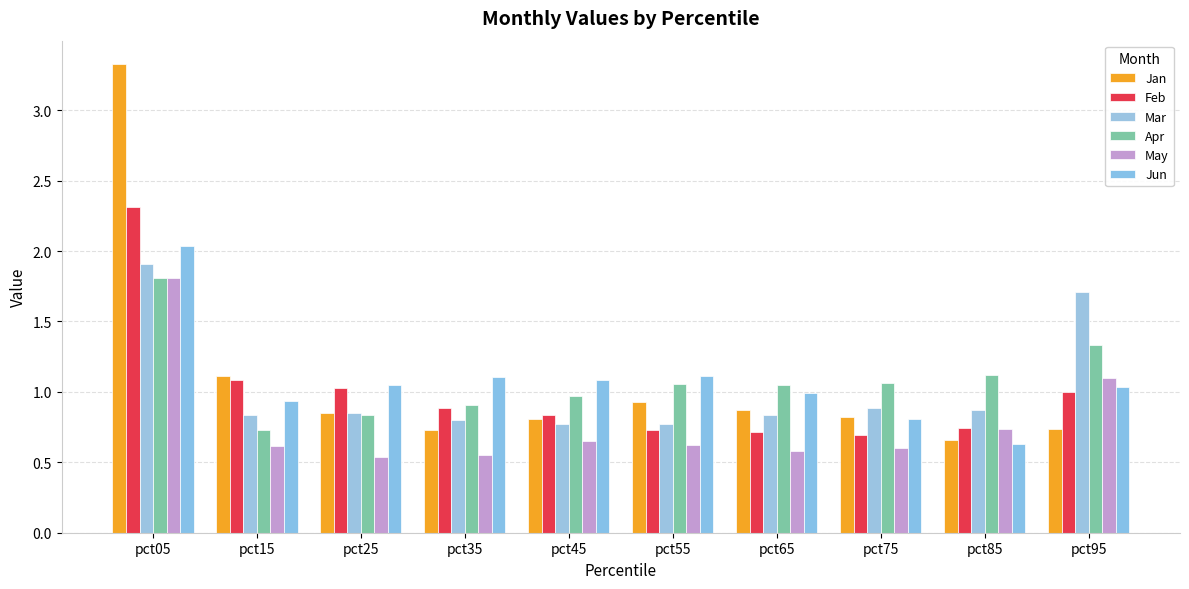

Is the value of Jun at pct35 greater than the value of Apr at pct95?

No